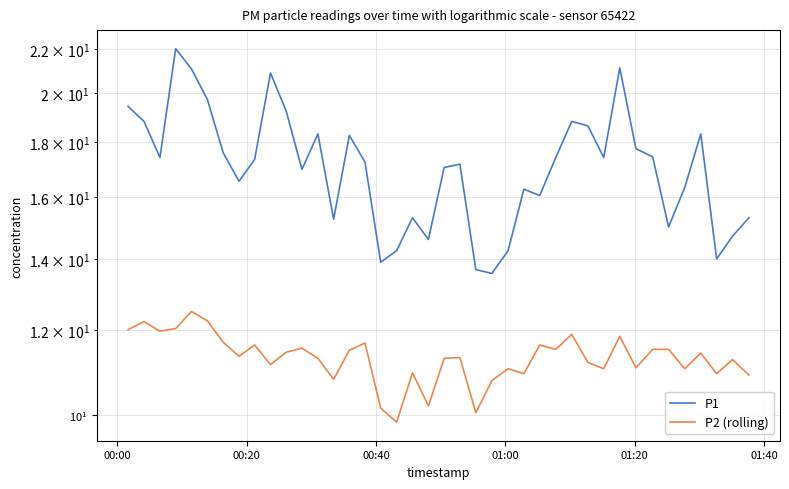

Reading left to right, what are all the values shown in this chart?

P1: 19.4	18.8	17.4	22.0	21.1	19.7	17.6	16.6	17.4	20.9	19.2	17.0	18.3	15.2	18.3	17.2	13.9	14.2	15.3	14.6	17.1	17.2	13.7	13.6	14.2	16.3	16.1	17.4	18.8	18.6	17.4	21.1	17.8	17.4	15.0	16.3	18.3	14.0	14.7	15.3
P2 (rolling): 12.0	12.2	12.0	12.1	12.5	12.2	11.7	11.3	11.6	11.2	11.4	11.6	11.3	10.8	11.5	11.7	10.2	9.8	10.9	10.2	11.3	11.3	10.1	10.8	11.1	10.9	11.6	11.5	11.9	11.2	11.1	11.8	11.1	11.5	11.5	11.1	11.4	10.9	11.3	10.9